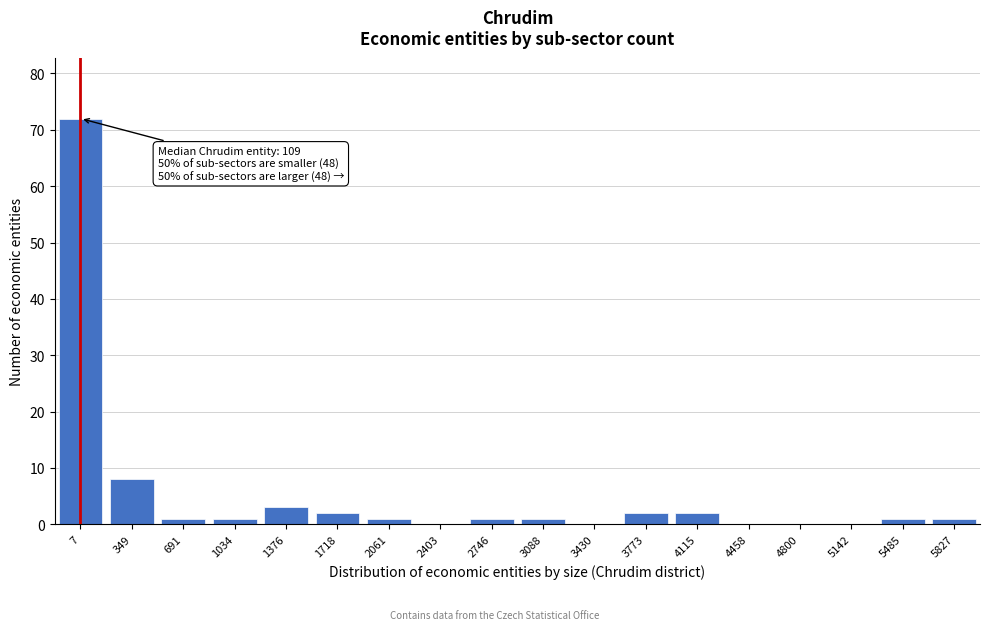

Reading right to left, list all the values displayed in this chart.

5827=1	5485=1	5142=0	4800=0	4458=0	4115=2	3773=2	3430=0	3088=1	2746=1	2403=0	2061=1	1718=2	1376=3	1034=1	691=1	349=8	7=72